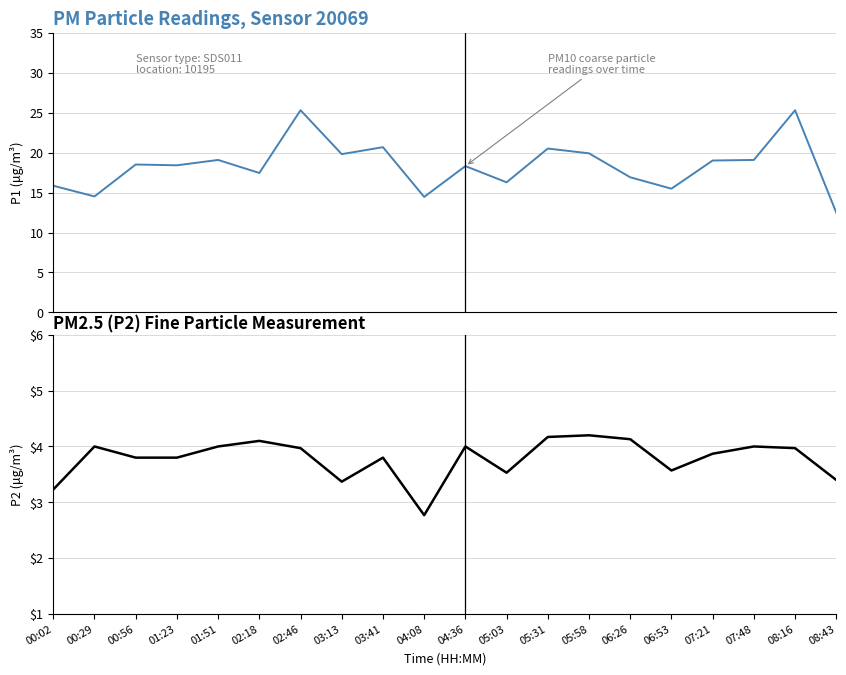

What is the greatest value displayed?

25.3